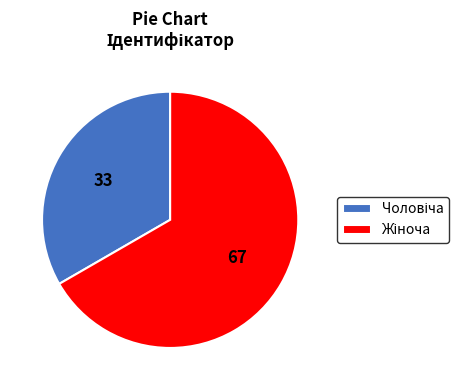

Is there any slice that represents more than half of the pie?

Yes